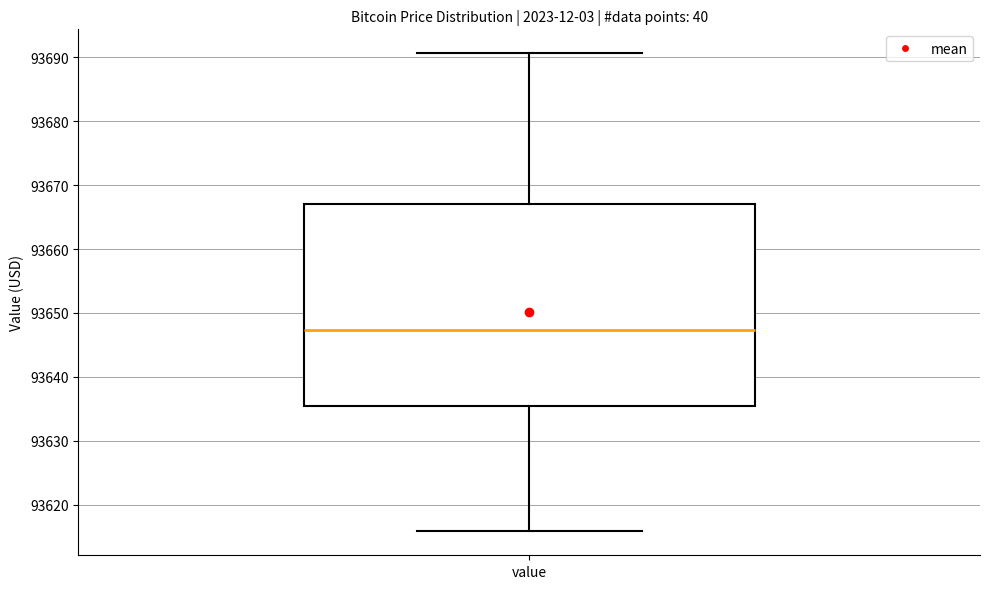

Transcribe this box plot: give where the median line is, the range the box spans, and where the two whiskers end, as read against the y-axis. The values are not printed on the chart, so give them approximately, as read against the axis.

median 93647, box 93635 to 93667, whiskers 93616 to 93691